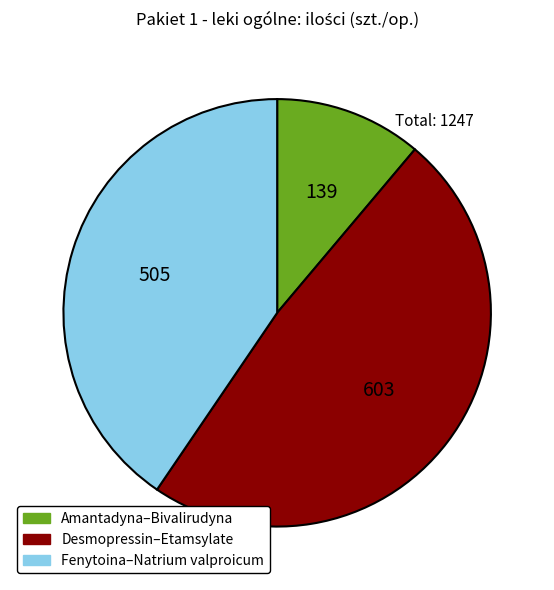

Is there any slice that represents more than half of the pie?

No